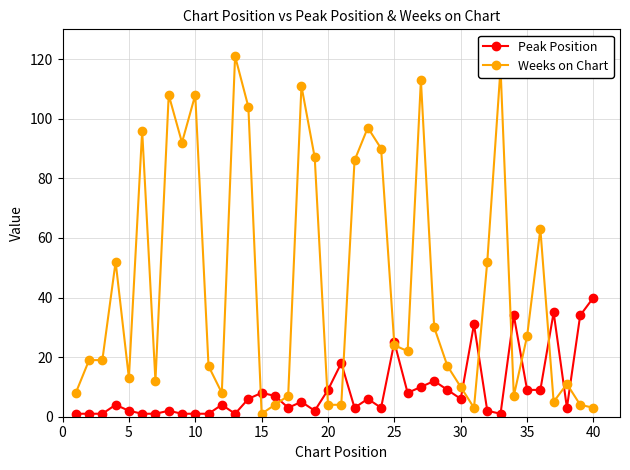

At how many categories does at least one series exceed 78?

13